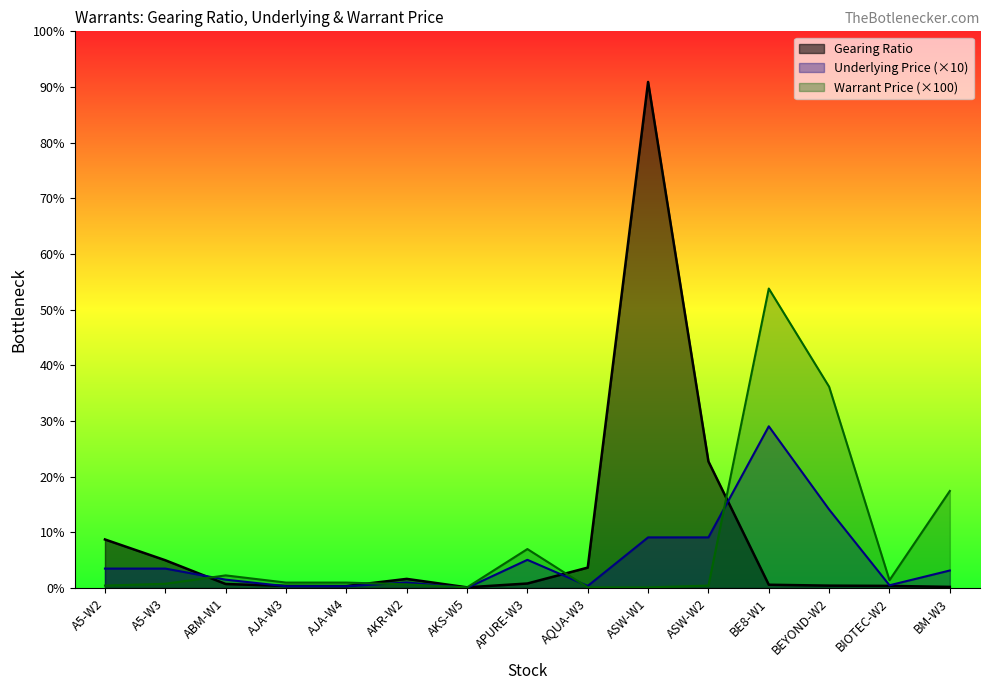

What is the value of the Underlying Price point at the 3rd from the left?

13.9